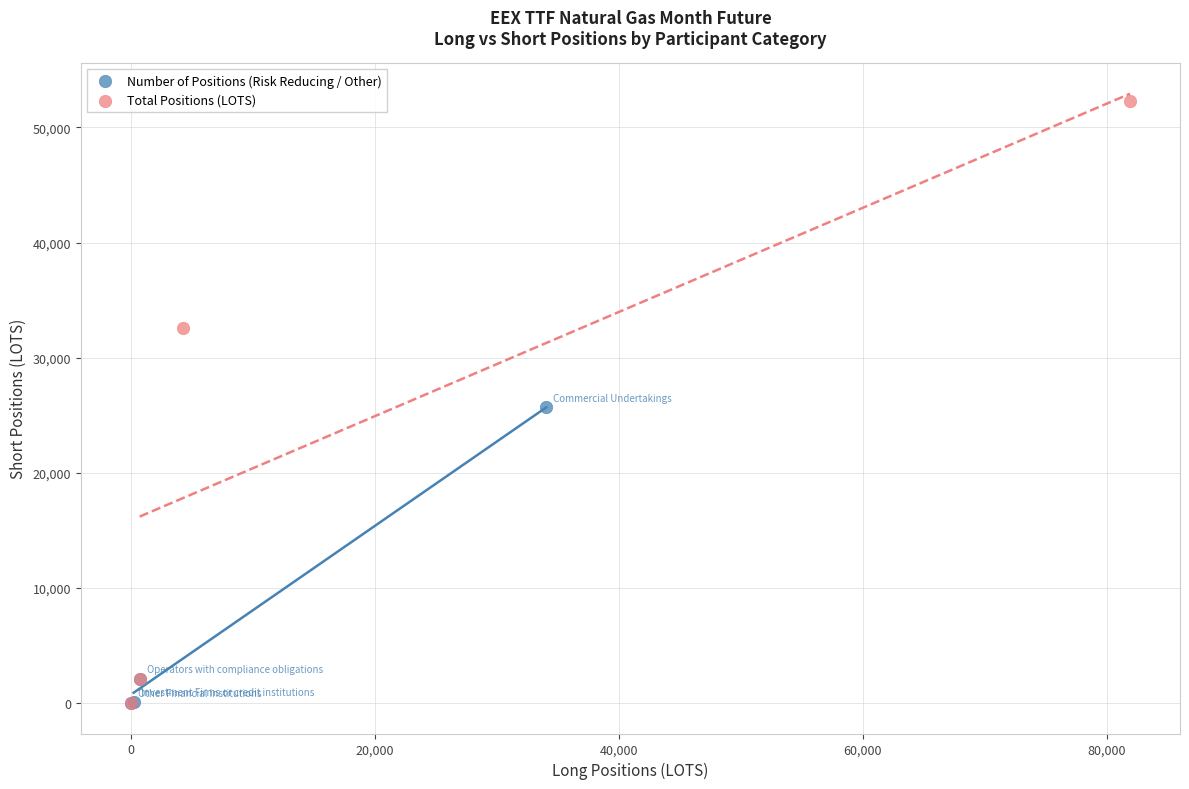

Which series has the widest spread of Y values?

Total Positions (LOTS)